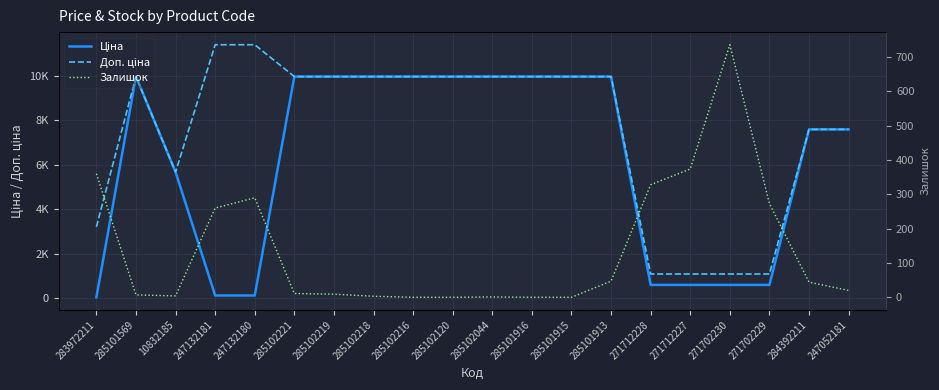

True or false: Ціна and Залишок intersect in this chart.

True